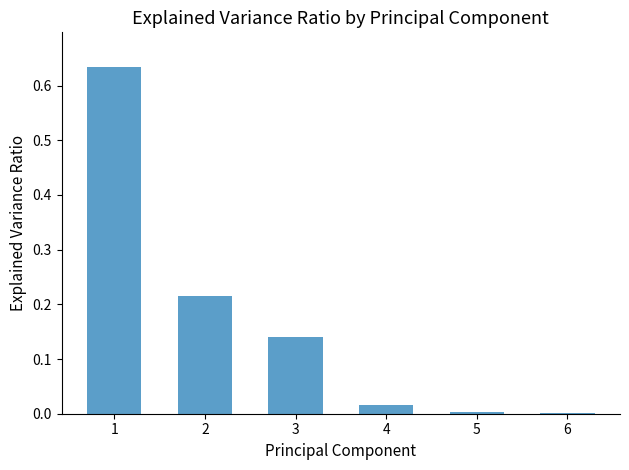

The value at 2 is 0.1. True or false?

False